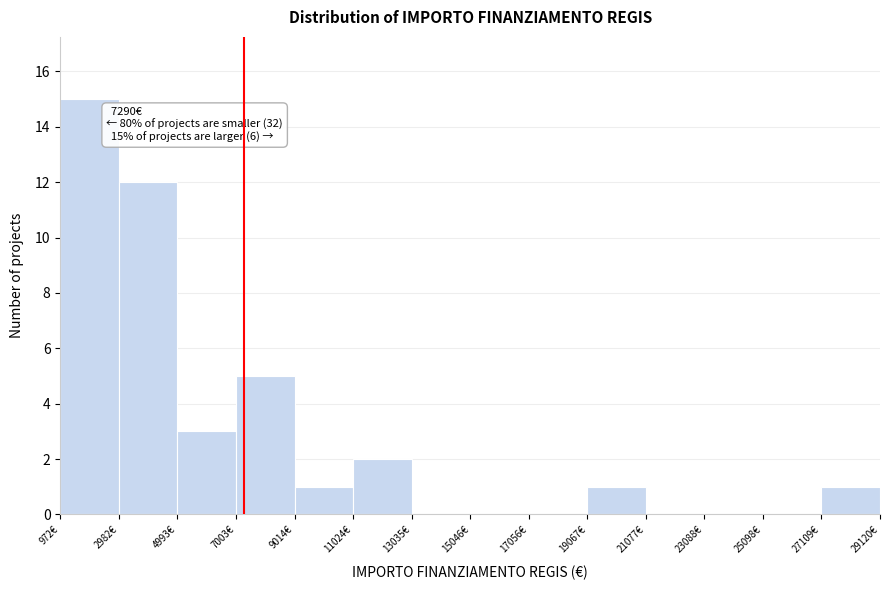

Over which range of the x-axis is the bar tallest?

1000 to 3000